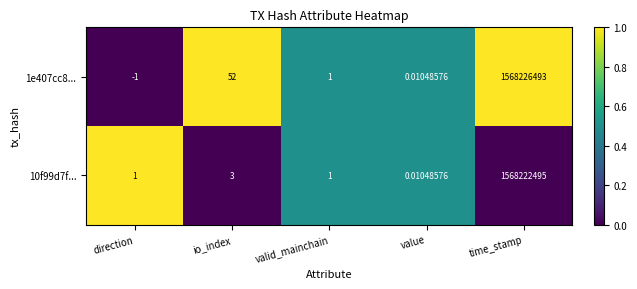

Which label corresponds to the smallest value in the chart?

direction